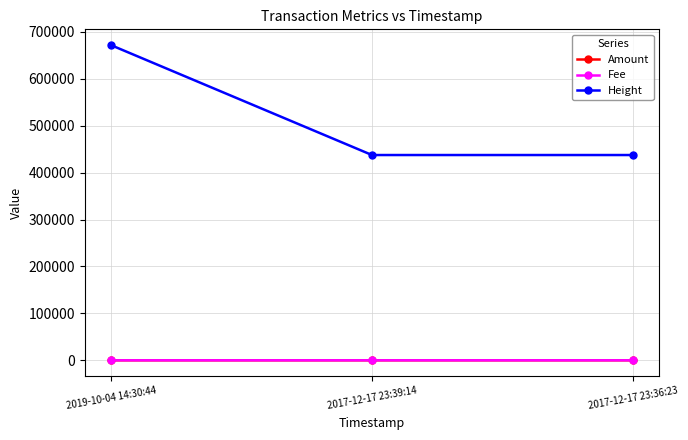

Which series has the widest spread of values?

Height